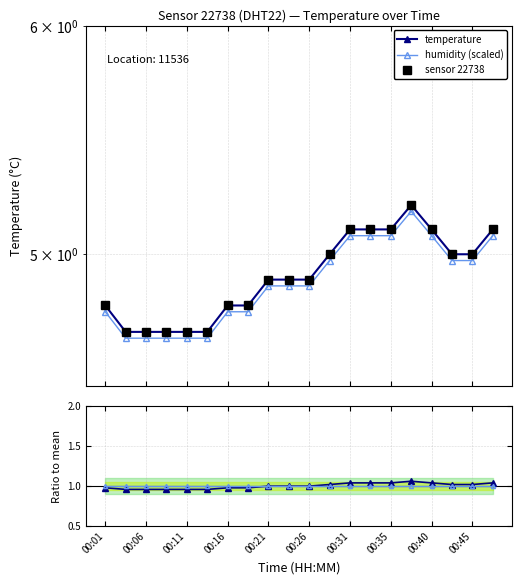

Between 00:06 and 00:21, which is larger?

00:21